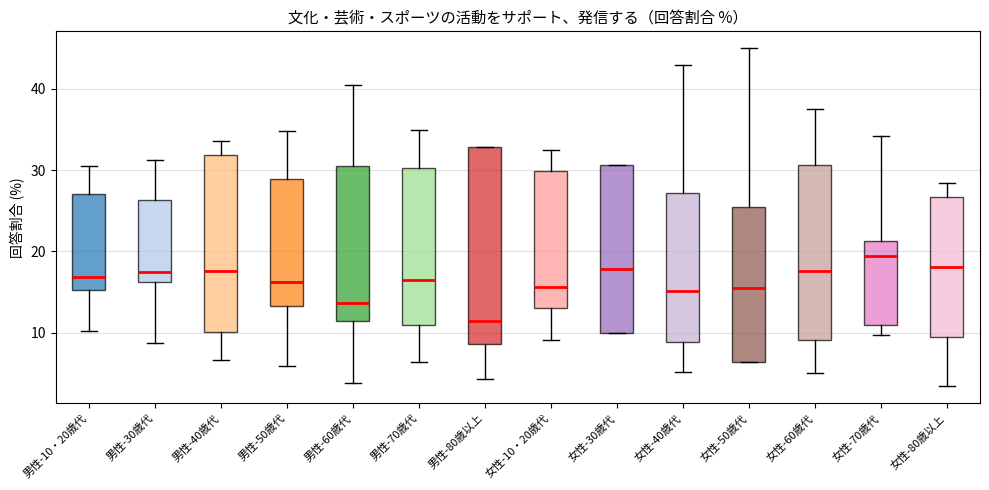

Which box's median line is the lowest?

男性-80歳以上